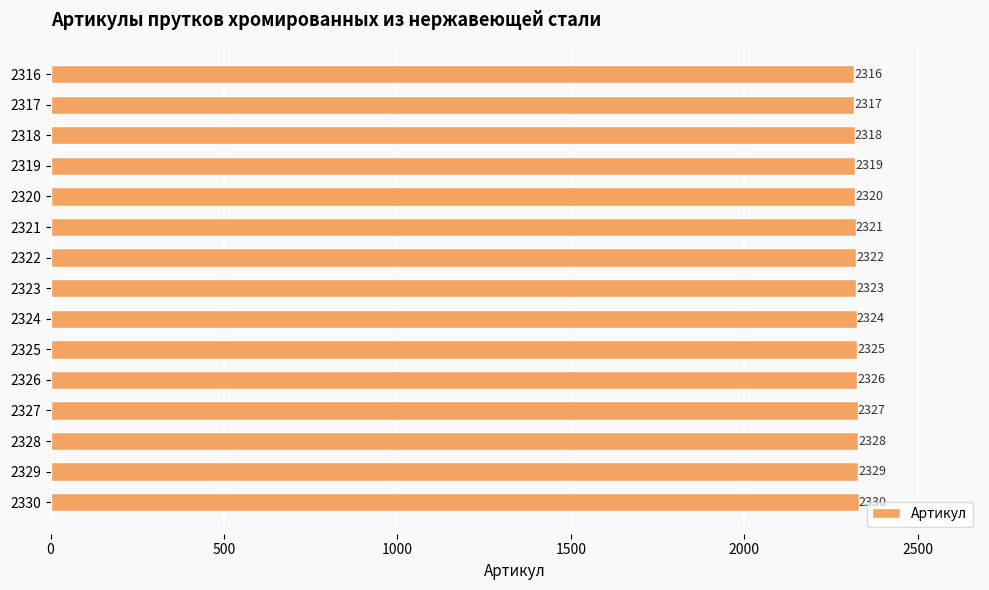

What is the smallest value displayed?

2316